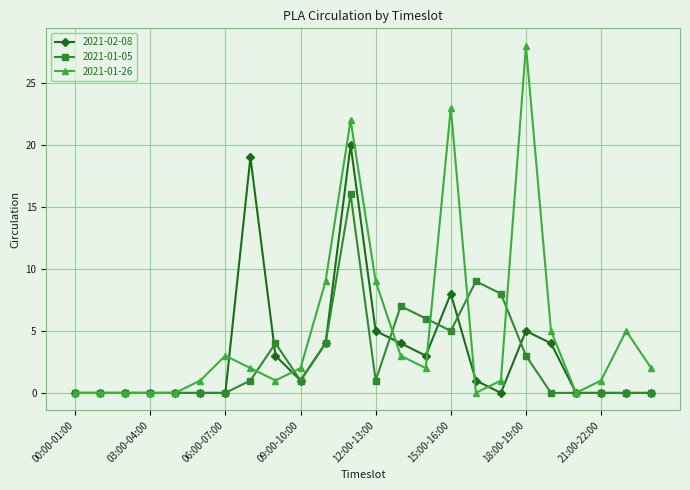

What is the value of the 2021-01-26 point at the 6th from the left?

1